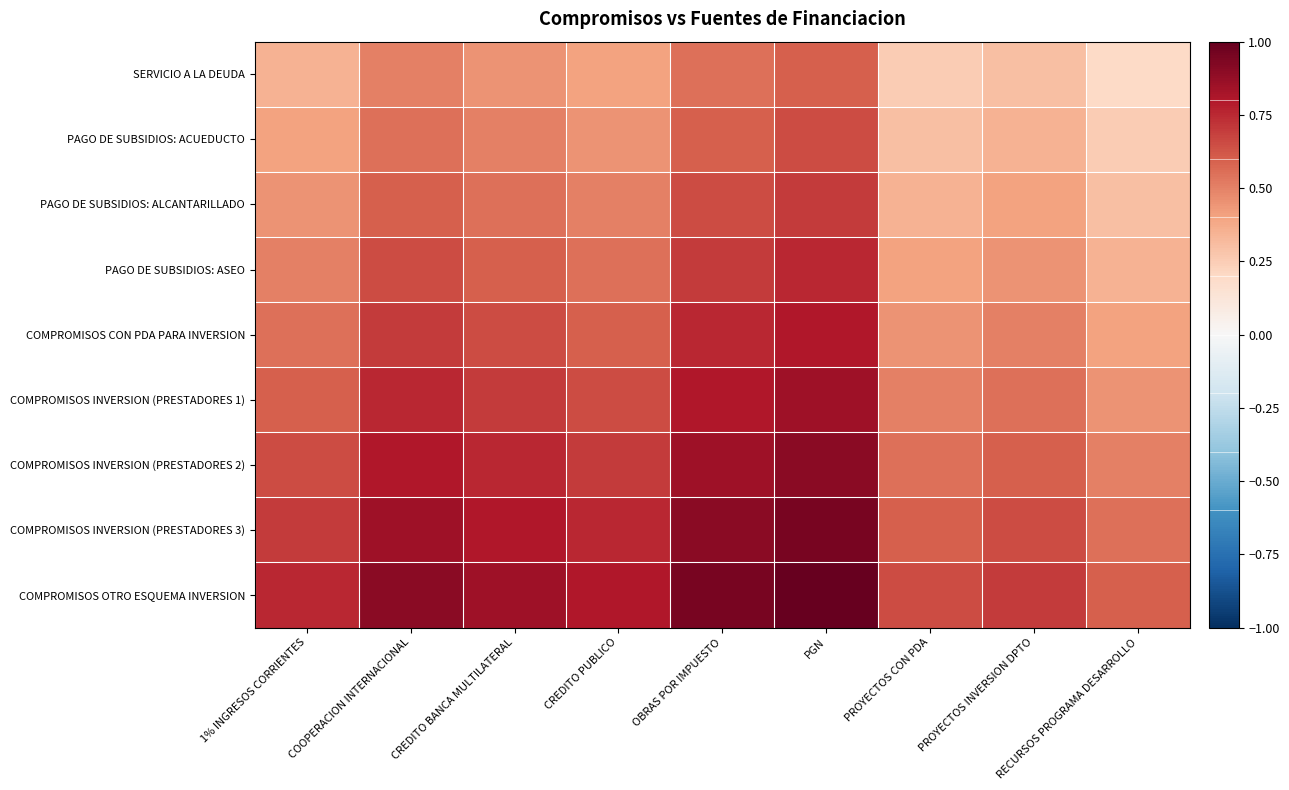

At which category is the sum across all series the highest?

PGN